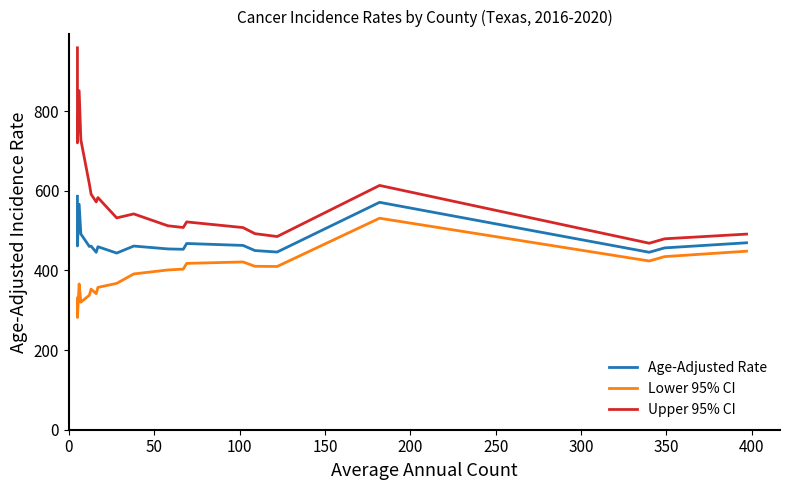

Which series has the largest total across all categories?

Upper 95% CI